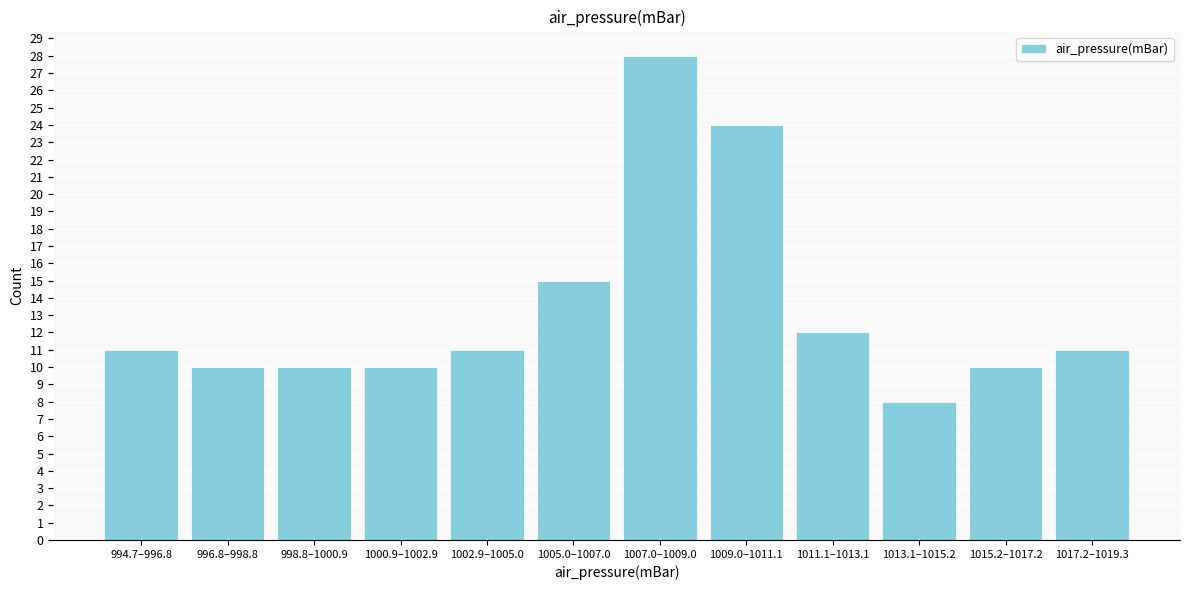

Reading left to right, list all the values displayed in this chart.

994.7–996.8=11	996.8–998.8=10	998.8–1000.9=10	1000.9–1002.9=10	1002.9–1005.0=11	1005.0–1007.0=15	1007.0–1009.0=28	1009.0–1011.1=24	1011.1–1013.1=12	1013.1–1015.2=8	1015.2–1017.2=10	1017.2–1019.3=11